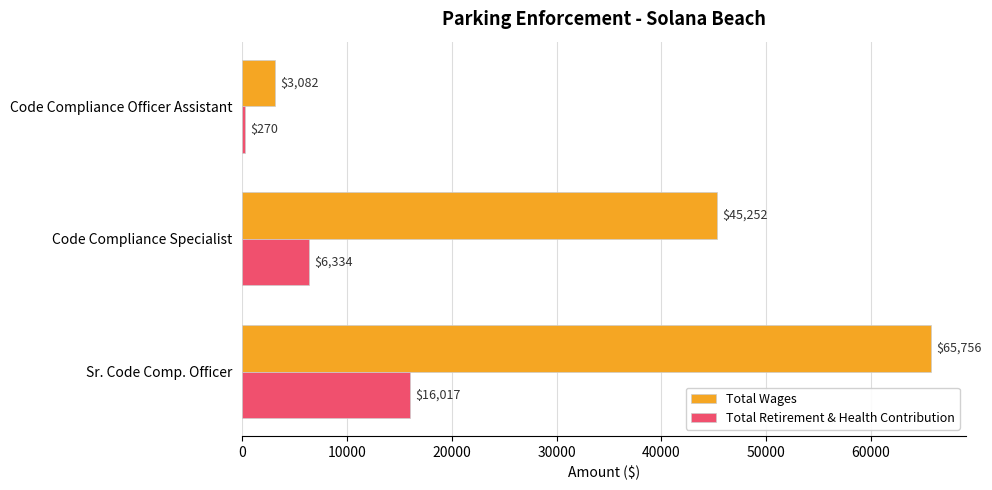

Which series has the largest total across all categories?

Total Wages